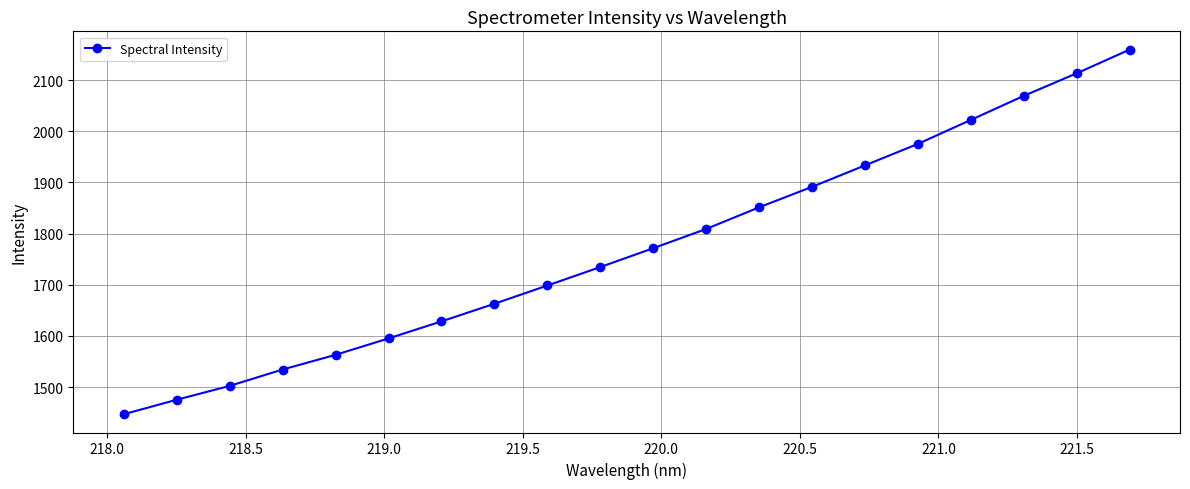

Is this an area chart (filled region under the line)?

No